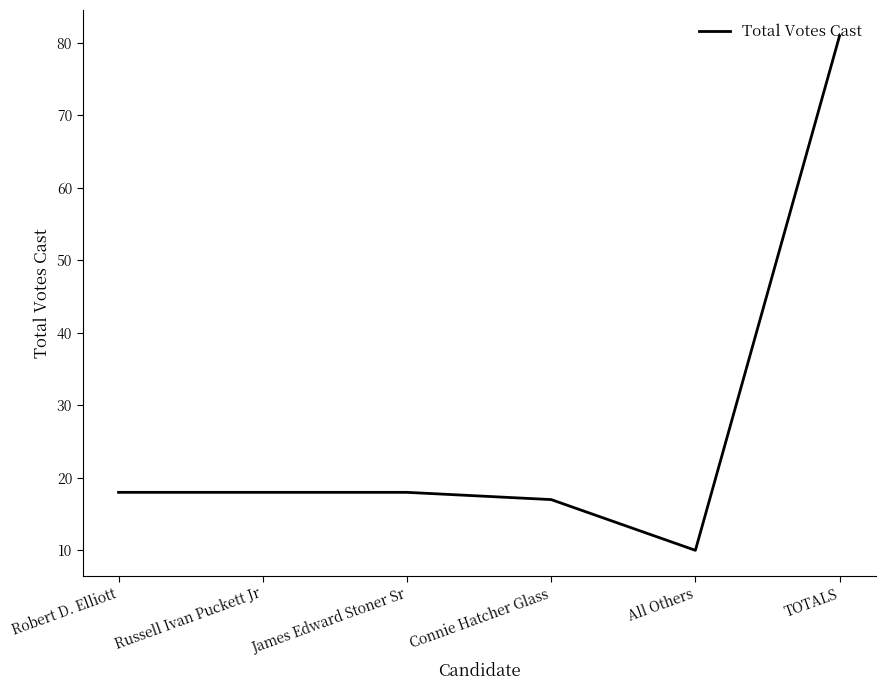

What value does the data have at Robert D. Elliott, to the nearest 5?

20